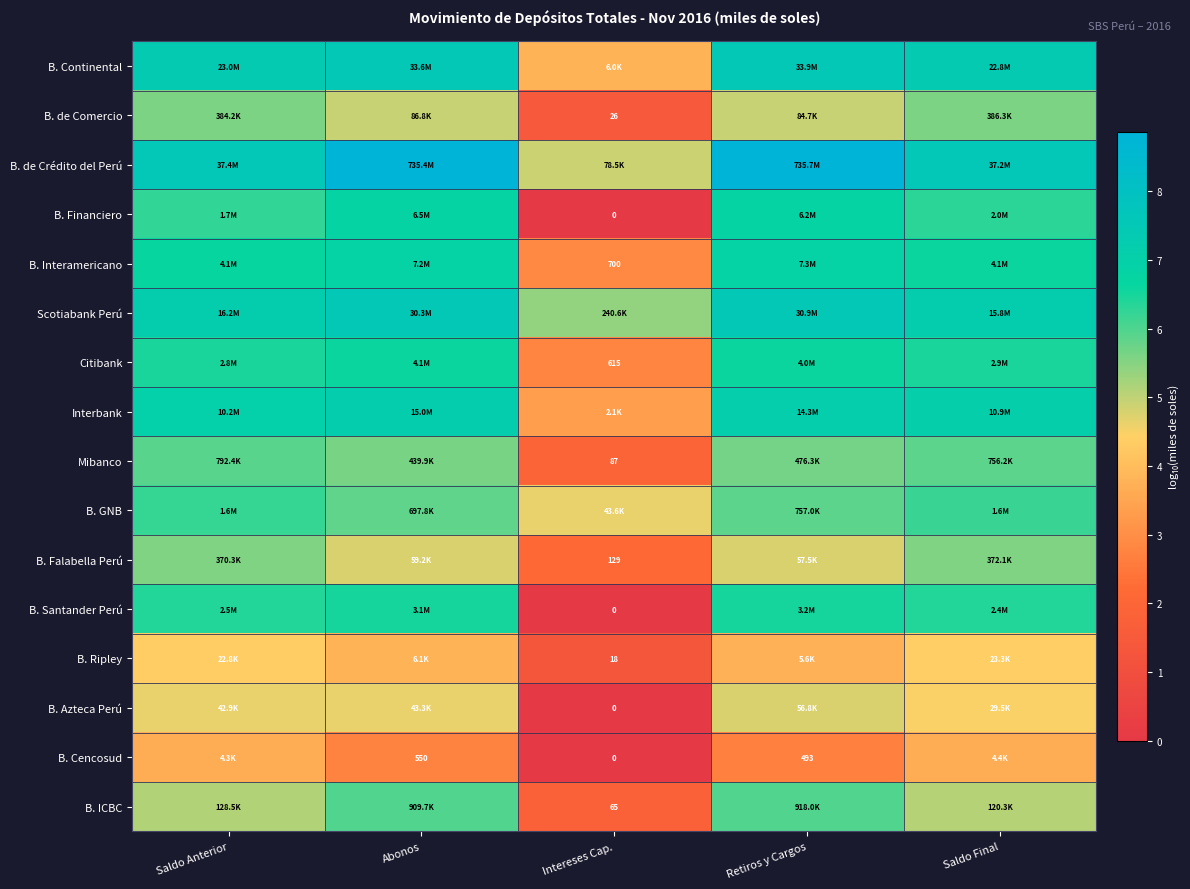

At Intereses Cap., list the series in order from largest to smallest.

Scotiabank Perú, B. de Crédito del Perú, B. GNB, B. Continental, Interbank, B. Interamericano, Citibank, B. Falabella Perú, Mibanco, B. ICBC, B. de Comercio, B. Ripley, B. Financiero, B. Santander Perú, B. Azteca Perú, B. Cencosud